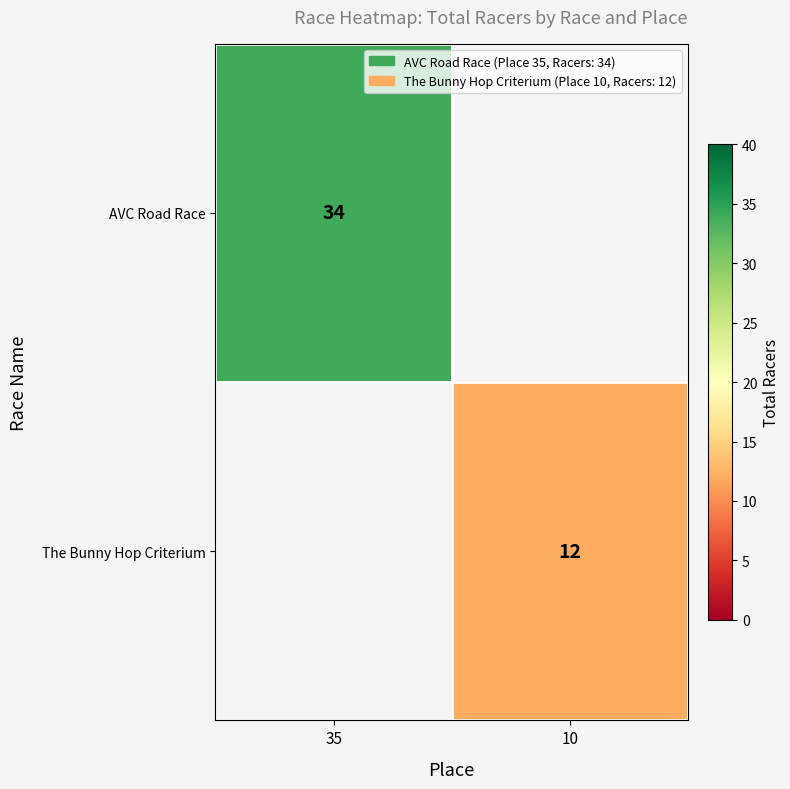

Is the value of The Bunny Hop Criterium at 10 greater than the value of AVC Road Race at 35?

No